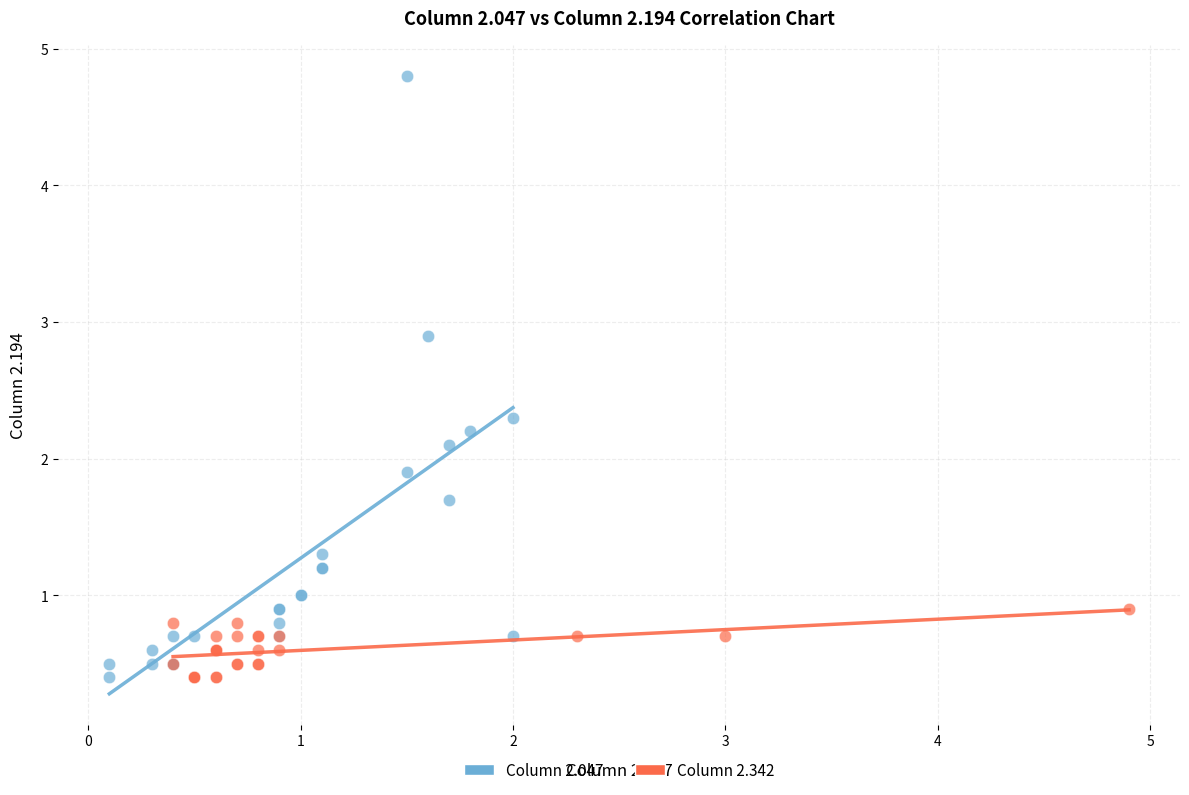

Which series contains the highest Y value?

Column 2.047